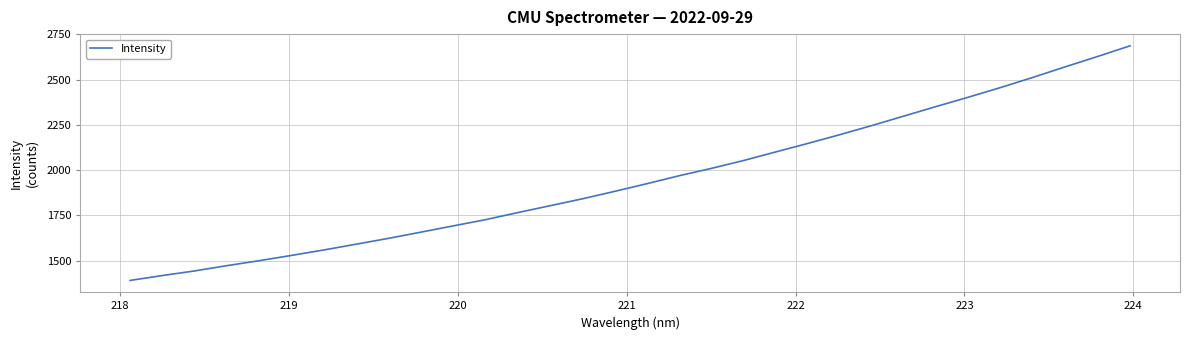

What is the difference between the maximum and minimum values?

1295.8